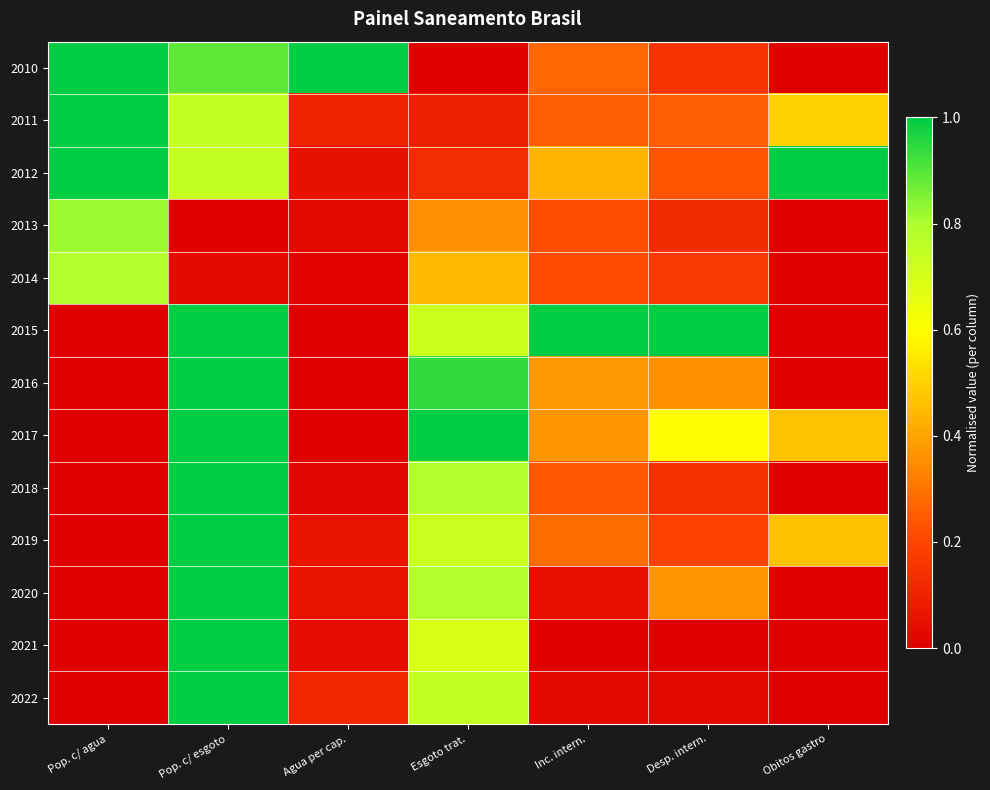

Reading left to right, extract all data points from this chart.

2010: Pop. c/ agua=1.0	Pop. c/ esgoto=0.9	Agua per cap.=1.0	Esgoto trat.=0.0	Inc. intern.=0.3	Desp. intern.=0.2	Obitos gastro=0.0
2011: Pop. c/ agua=1.0	Pop. c/ esgoto=0.7	Agua per cap.=0.1	Esgoto trat.=0.1	Inc. intern.=0.3	Desp. intern.=0.3	Obitos gastro=0.5
2012: Pop. c/ agua=1.0	Pop. c/ esgoto=0.7	Agua per cap.=0.1	Esgoto trat.=0.1	Inc. intern.=0.4	Desp. intern.=0.2	Obitos gastro=1.0
2013: Pop. c/ agua=0.8	Pop. c/ esgoto=0.0	Agua per cap.=0.0	Esgoto trat.=0.4	Inc. intern.=0.2	Desp. intern.=0.1	Obitos gastro=0.0
2014: Pop. c/ agua=0.8	Pop. c/ esgoto=0.0	Agua per cap.=0.0	Esgoto trat.=0.4	Inc. intern.=0.2	Desp. intern.=0.2	Obitos gastro=0.0
2015: Pop. c/ agua=0.0	Pop. c/ esgoto=1.0	Agua per cap.=0.0	Esgoto trat.=0.7	Inc. intern.=1.0	Desp. intern.=1.0	Obitos gastro=0.0
2016: Pop. c/ agua=0.0	Pop. c/ esgoto=1.0	Agua per cap.=0.0	Esgoto trat.=0.9	Inc. intern.=0.4	Desp. intern.=0.4	Obitos gastro=0.0
2017: Pop. c/ agua=0.0	Pop. c/ esgoto=1.0	Agua per cap.=0.0	Esgoto trat.=1.0	Inc. intern.=0.4	Desp. intern.=0.6	Obitos gastro=0.5
2018: Pop. c/ agua=0.0	Pop. c/ esgoto=1.0	Agua per cap.=0.0	Esgoto trat.=0.8	Inc. intern.=0.2	Desp. intern.=0.1	Obitos gastro=0.0
2019: Pop. c/ agua=0.0	Pop. c/ esgoto=1.0	Agua per cap.=0.1	Esgoto trat.=0.7	Inc. intern.=0.3	Desp. intern.=0.2	Obitos gastro=0.5
2020: Pop. c/ agua=0.0	Pop. c/ esgoto=1.0	Agua per cap.=0.1	Esgoto trat.=0.8	Inc. intern.=0.0	Desp. intern.=0.4	Obitos gastro=0.0
2021: Pop. c/ agua=0.0	Pop. c/ esgoto=1.0	Agua per cap.=0.0	Esgoto trat.=0.7	Inc. intern.=0.0	Desp. intern.=0.0	Obitos gastro=0.0
2022: Pop. c/ agua=0.0	Pop. c/ esgoto=1.0	Agua per cap.=0.1	Esgoto trat.=0.7	Inc. intern.=0.0	Desp. intern.=0.0	Obitos gastro=0.0